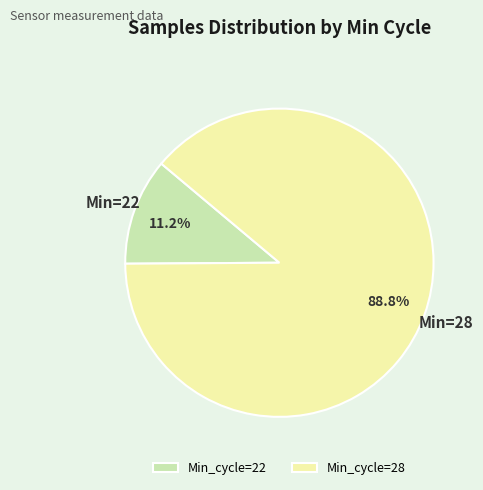

Which category has the smallest portion of the pie?

Min_cycle=22